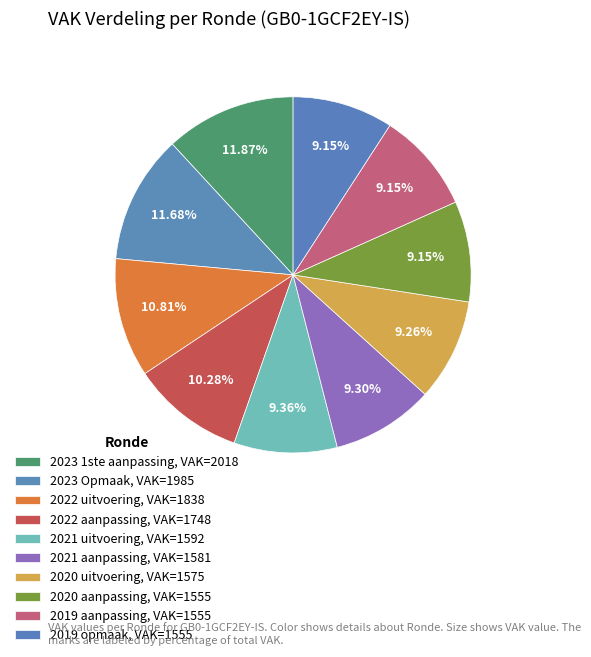

Is the sum of 2022 uitvoering and 2020 aanpassing greater than half?

No